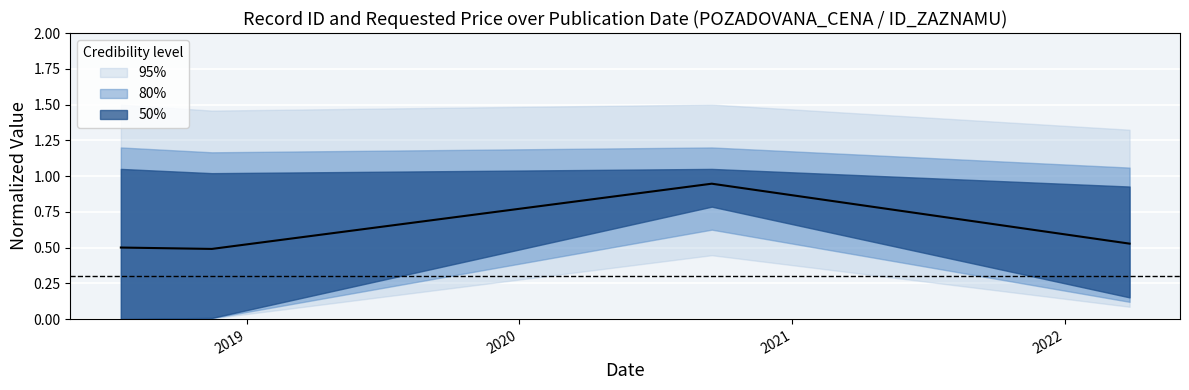

Where is the data nearest to the value 0?

2018-11-15